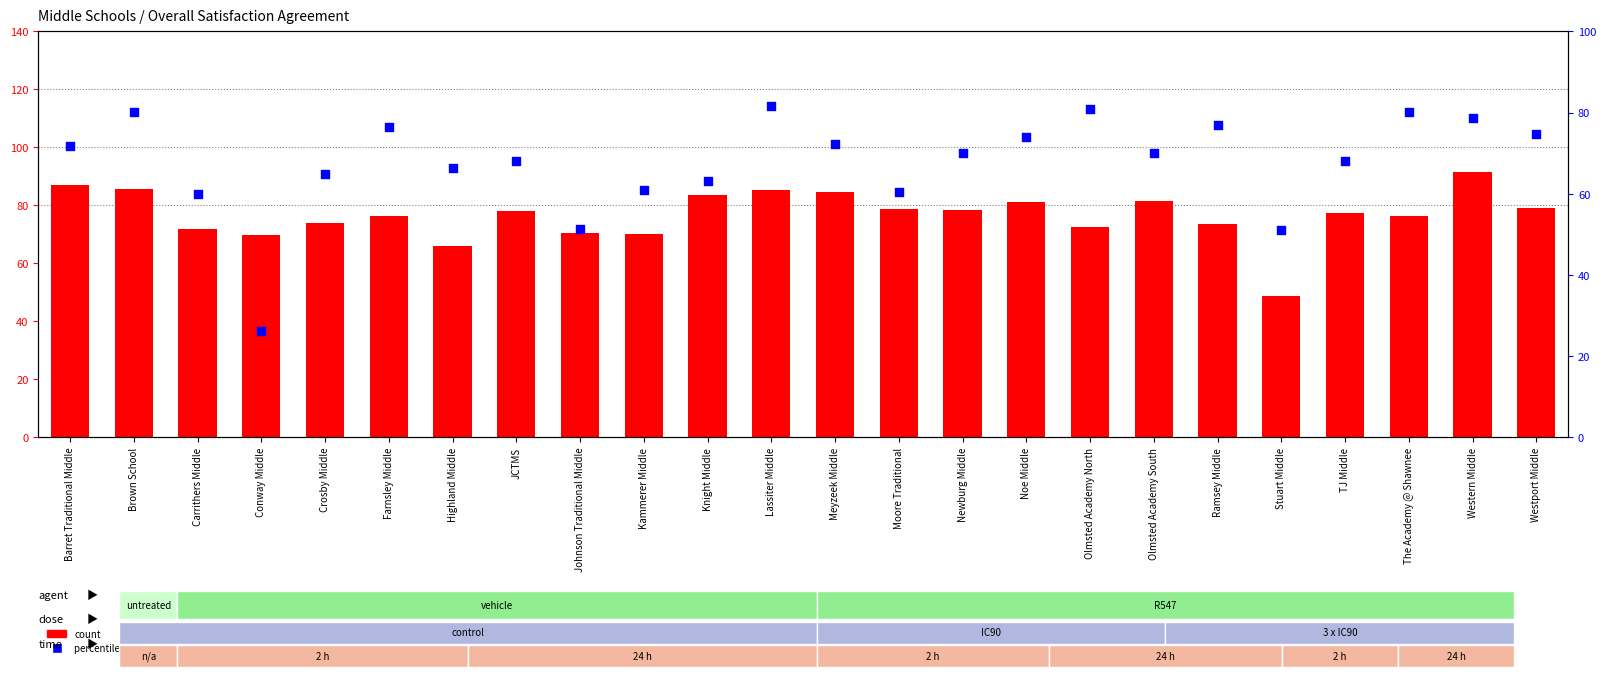

At how many categories does at least one series exceed 86?

2